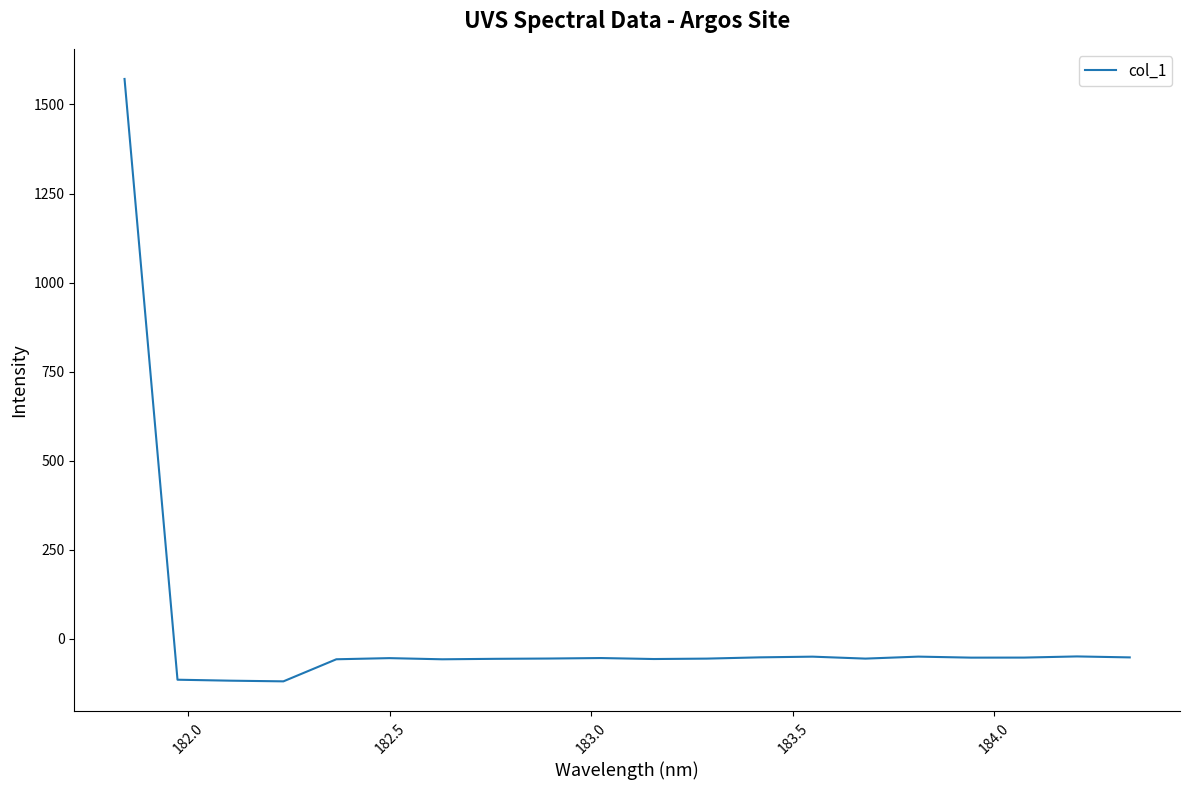

What is the smallest value displayed?

-119.0